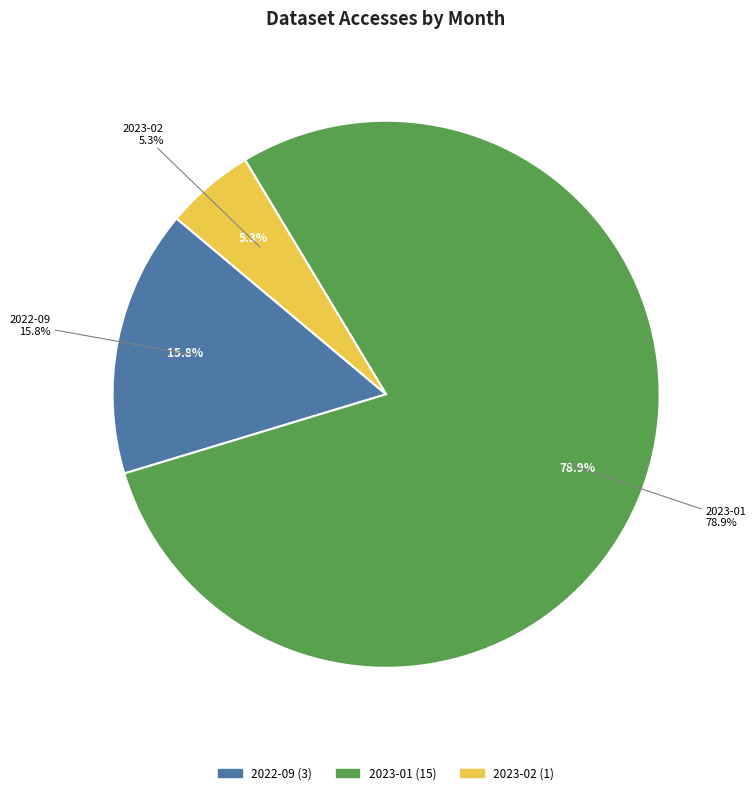

Does 2022-10 account for over 50% of the chart?

No